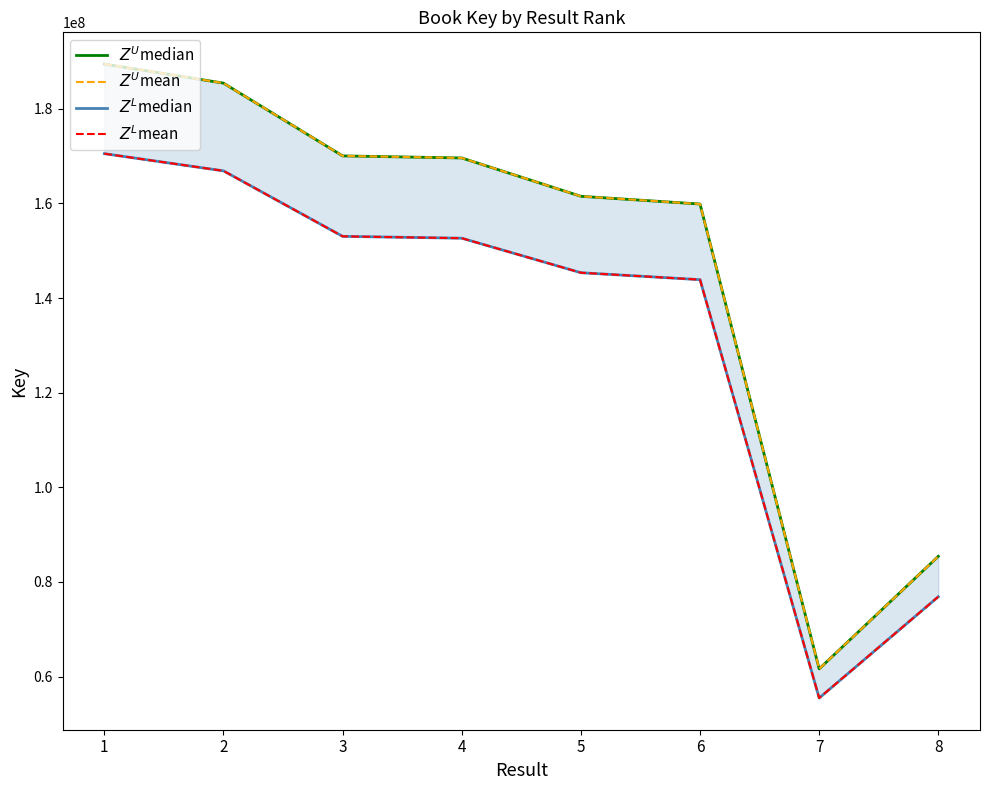

What is the sum of the $Z^L$median values at 3 and 1?

323557186.5